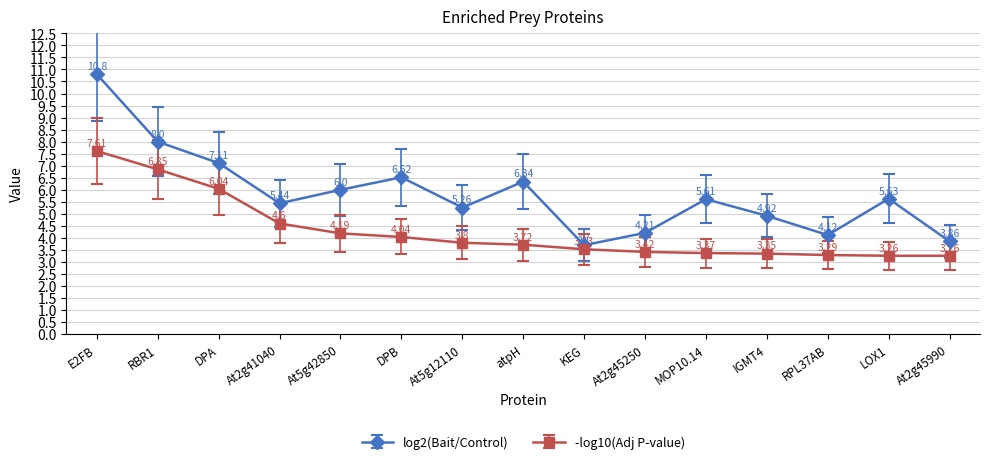

What are all the series names shown in the legend?

log2(Bait/Control), -log10(Adj P-value)